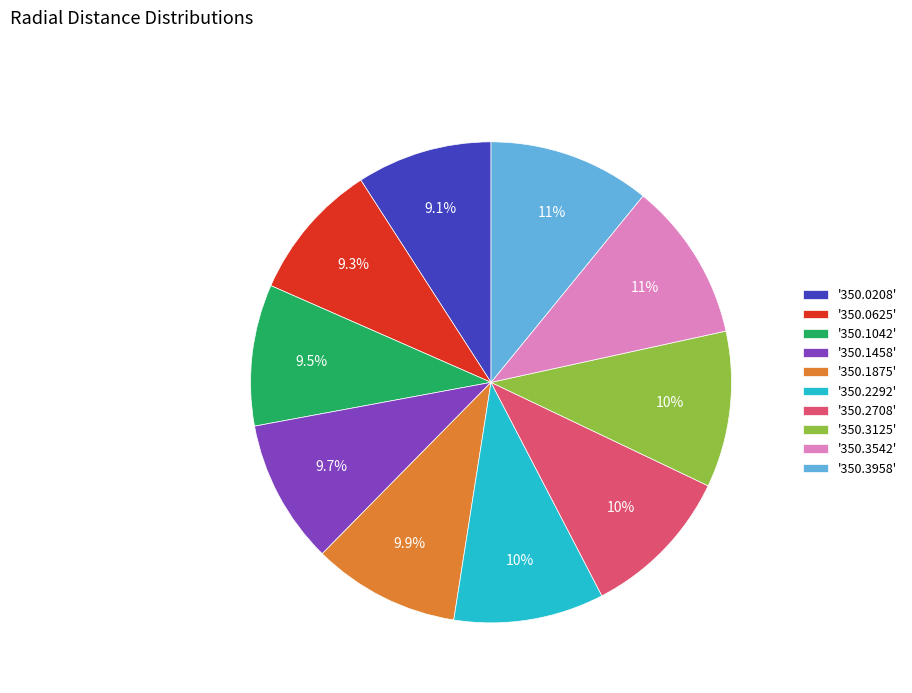

What is the ratio of the value at '350.1458' to the value at '350.0208'?

1.1